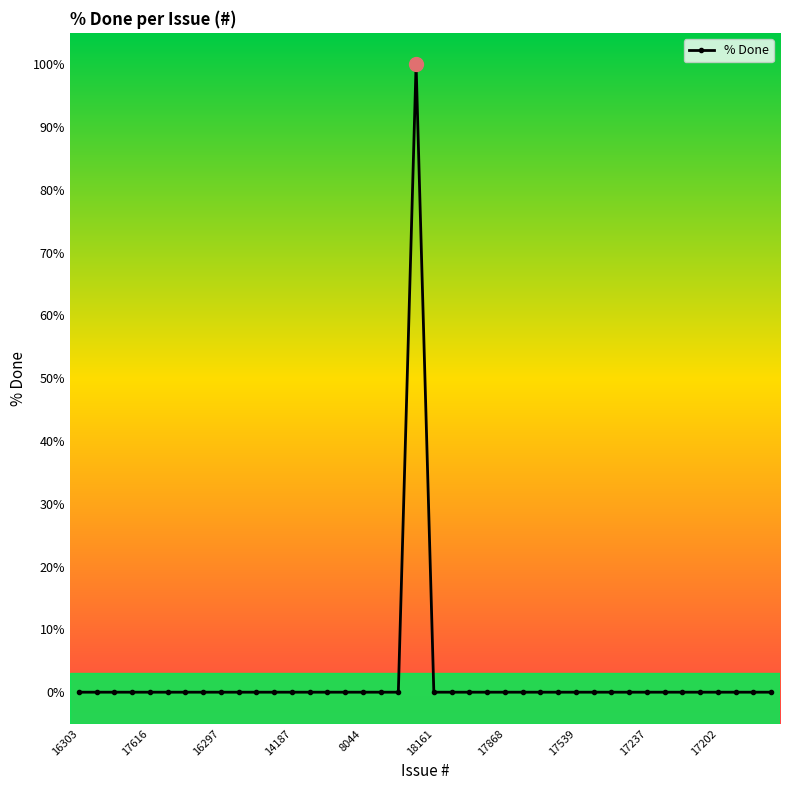

Count the number of categories in the chart.

40